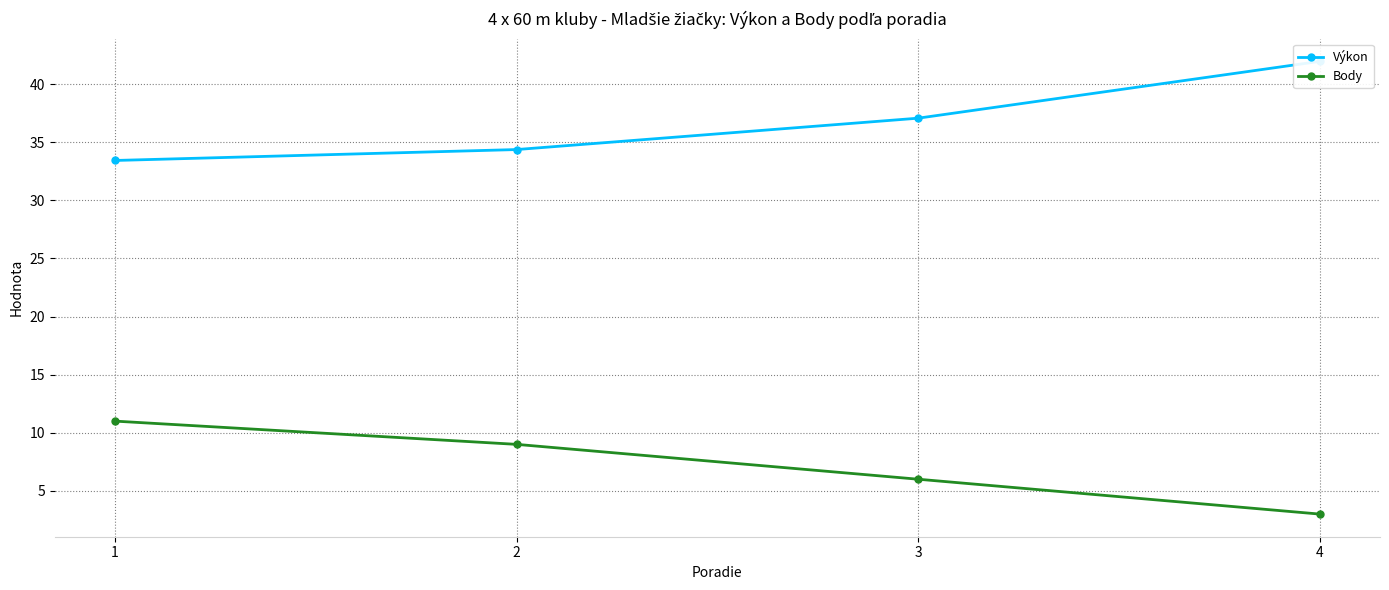

True or false: Výkon and Body intersect in this chart.

False